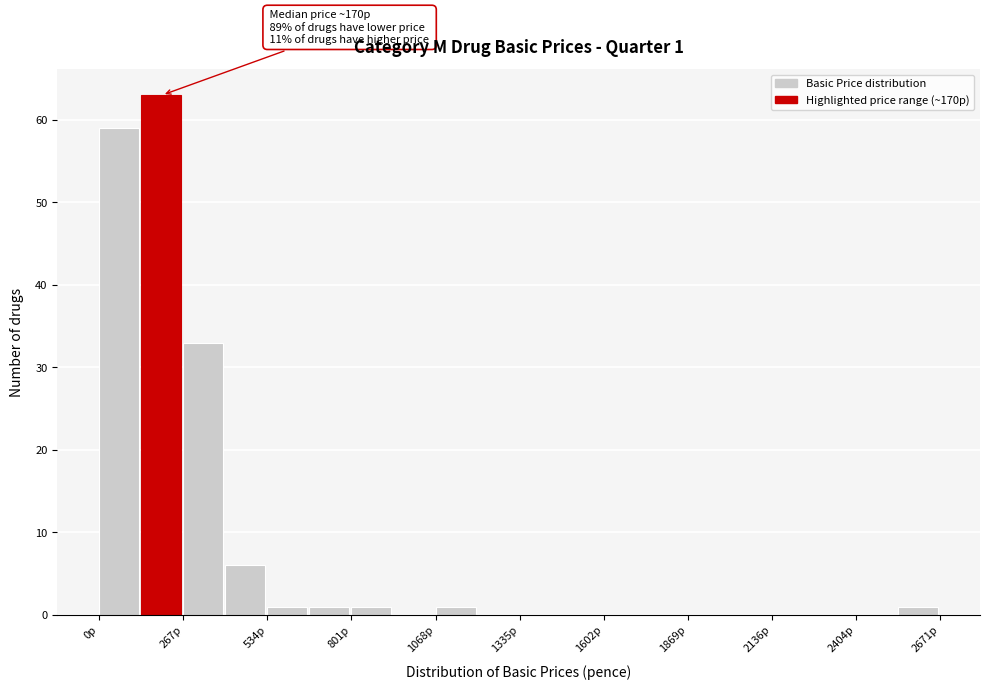

Read against the x-axis, roughly where is the centre of the tallest bar?

200